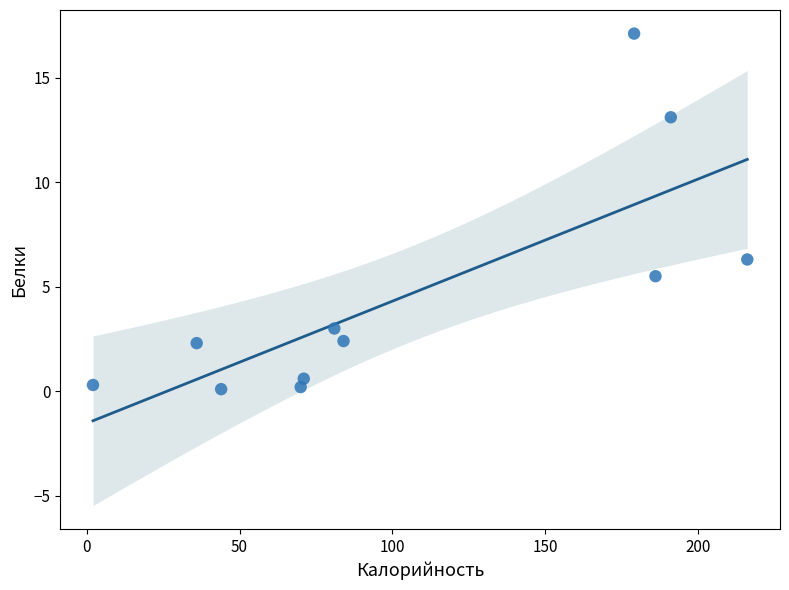

What Y value in the scatter plot is closest to 8?

6.3